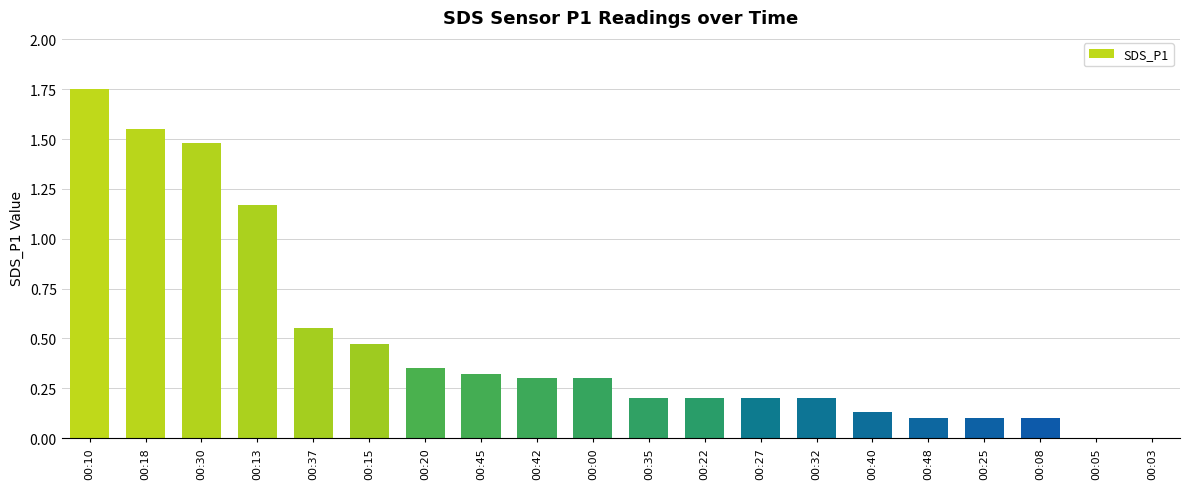

The value at 00:22 is 0.2. True or false?

True